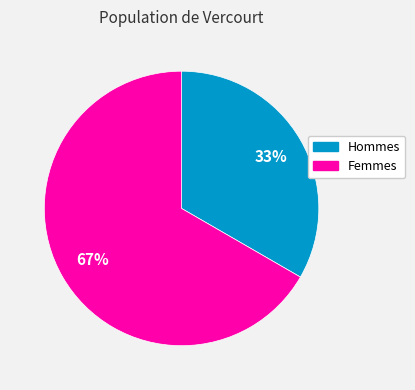

Count the number of slices in the pie.

2